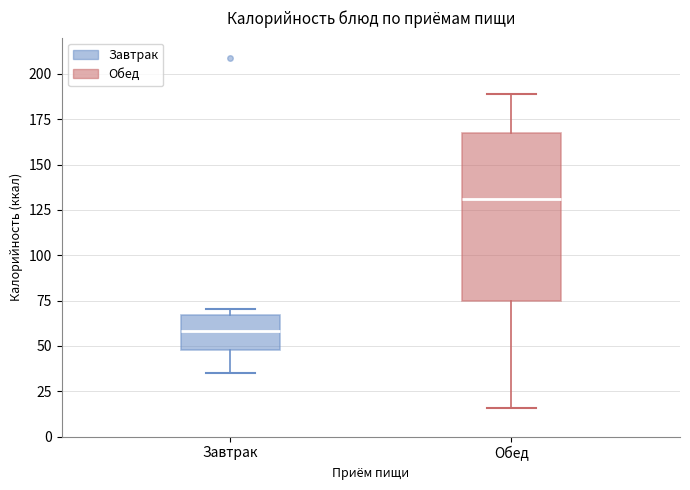

Which box has the lowest median line?

Завтрак